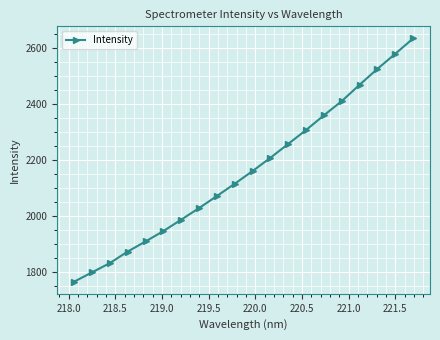

What is the value of the 7th point from the left?

1987.0